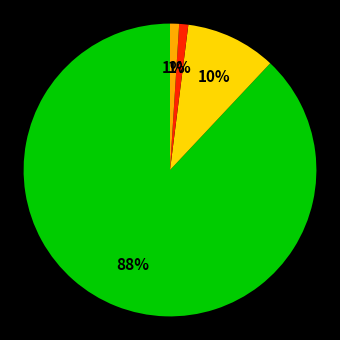

To the nearest percent, what is the average slice percentage?

25%